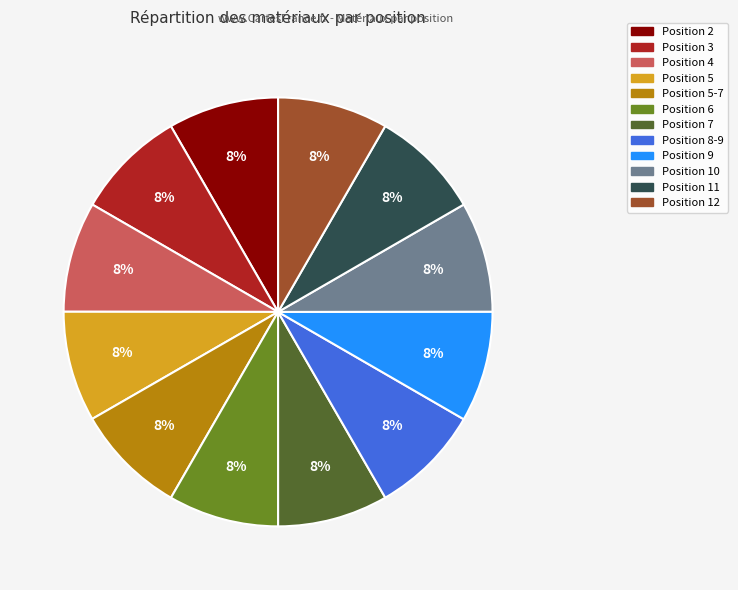

Is there a majority slice in this chart?

No